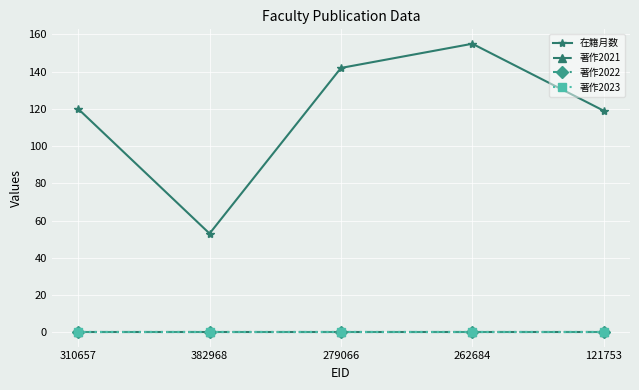

Is this an area chart (filled region under the line)?

No